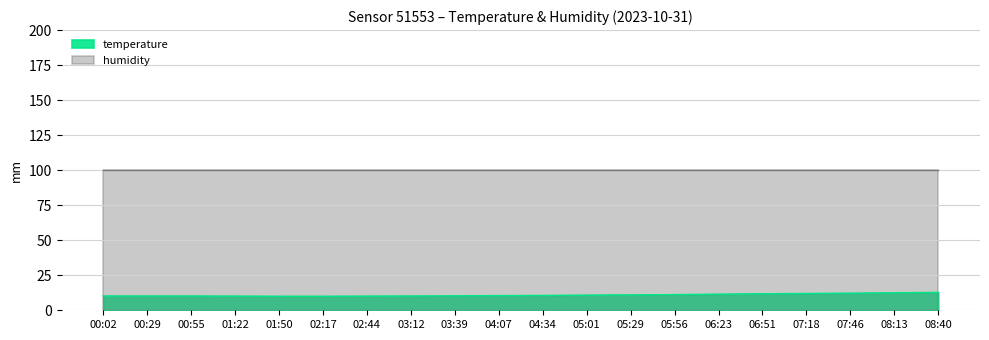

What is the value of the temperature point at the 2nd from the left?

10.2